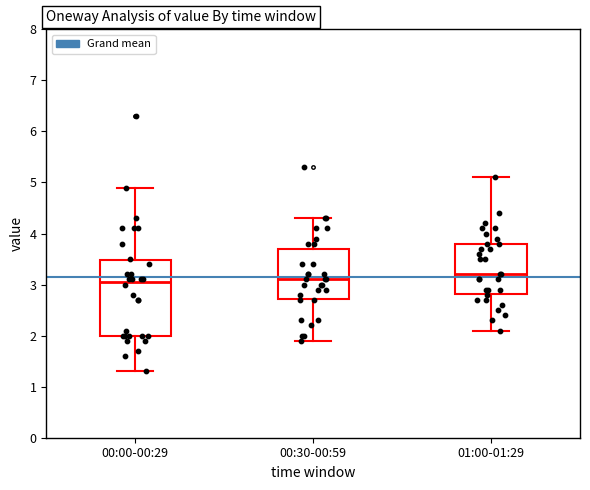

Comparing the boxes themselves (not the whiskers), which one is the tallest?

00:00-00:29